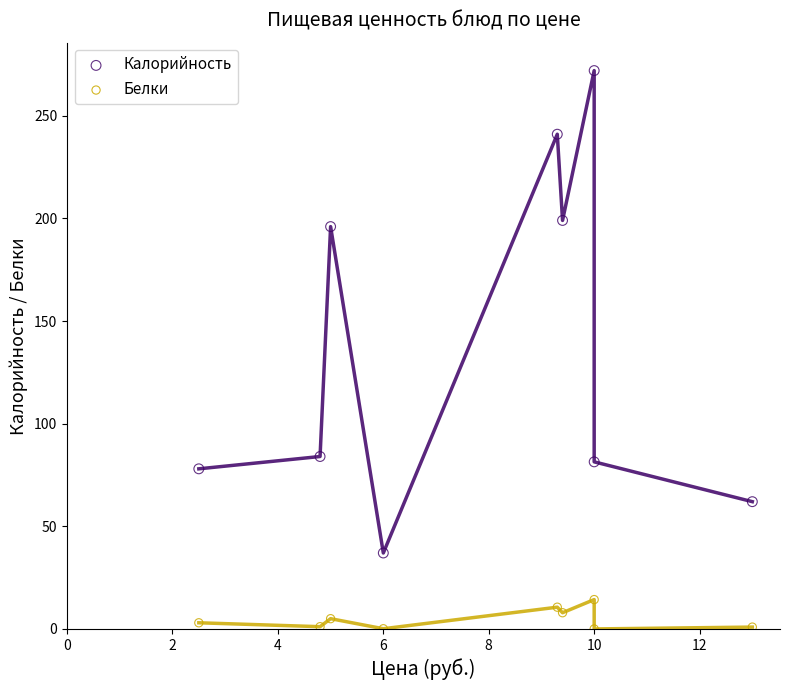

Which series contains the lowest Y value?

Белки